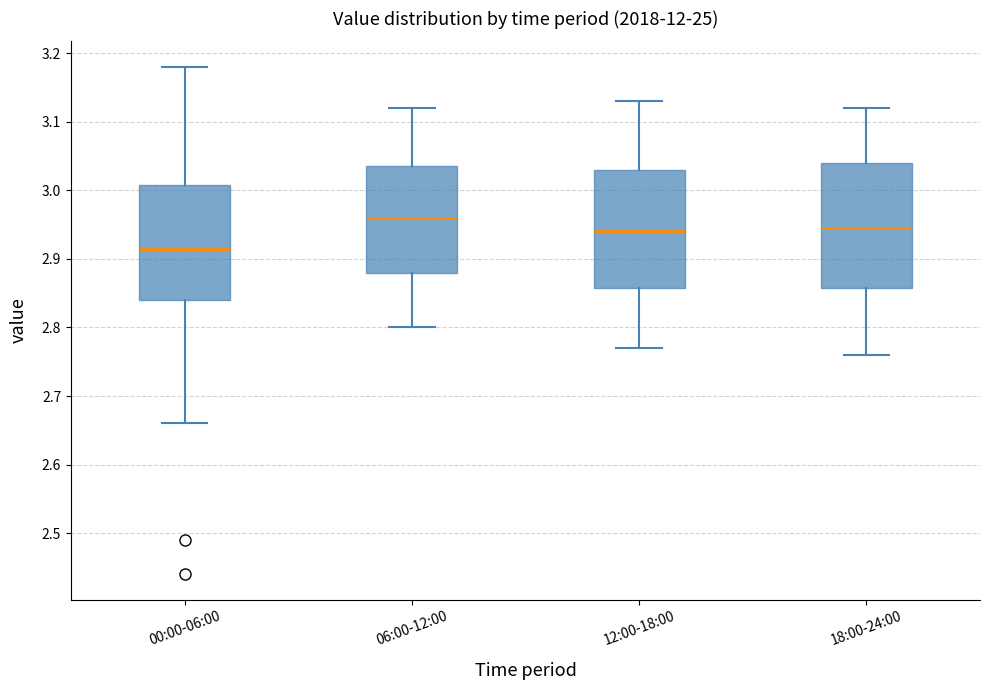

Comparing the boxes themselves (not the whiskers), which one is the tallest?

18:00-24:00